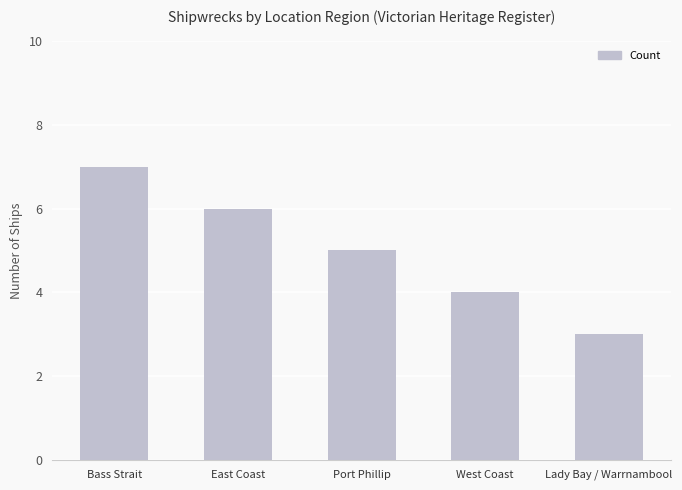

Approximately how many times larger is the value at Lady Bay / Warrnambool compared to Bass Strait?

0.4